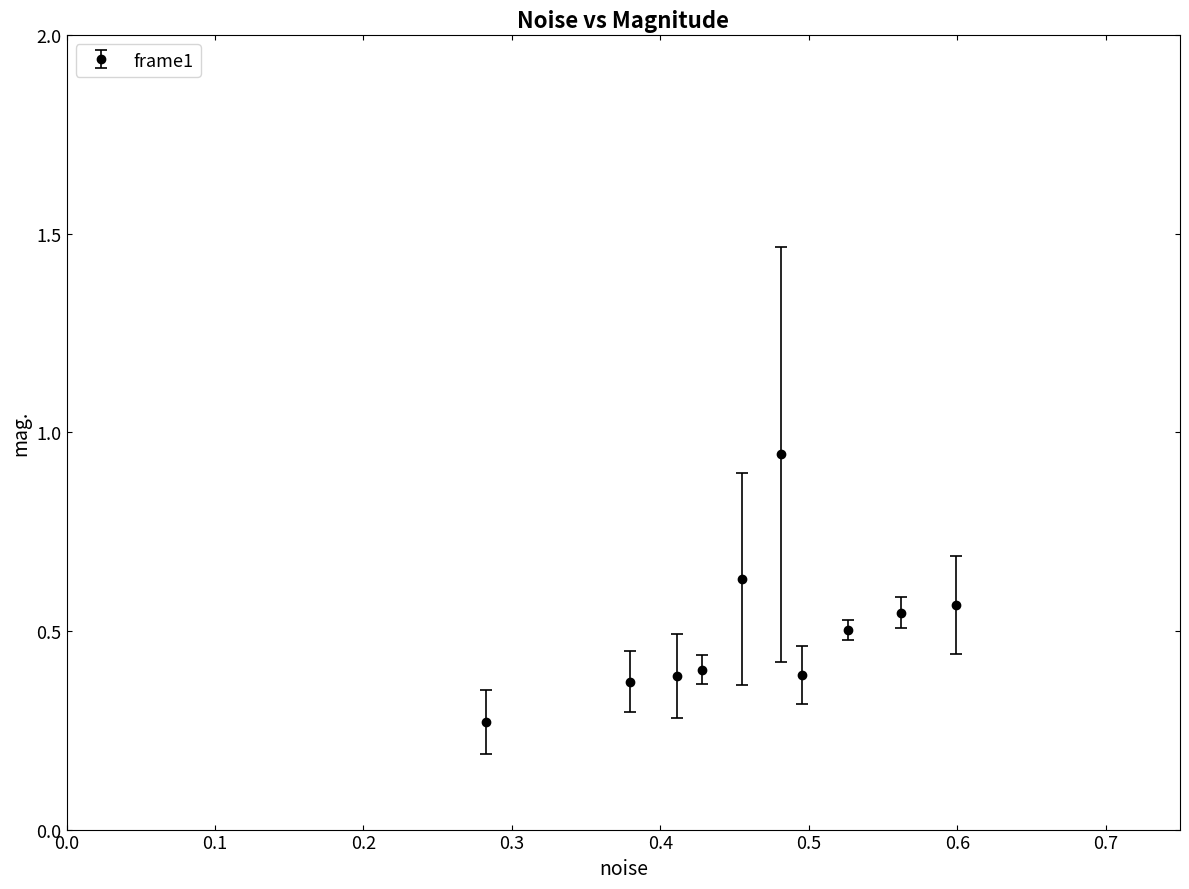

What is the difference between the maximum and minimum values?

0.7